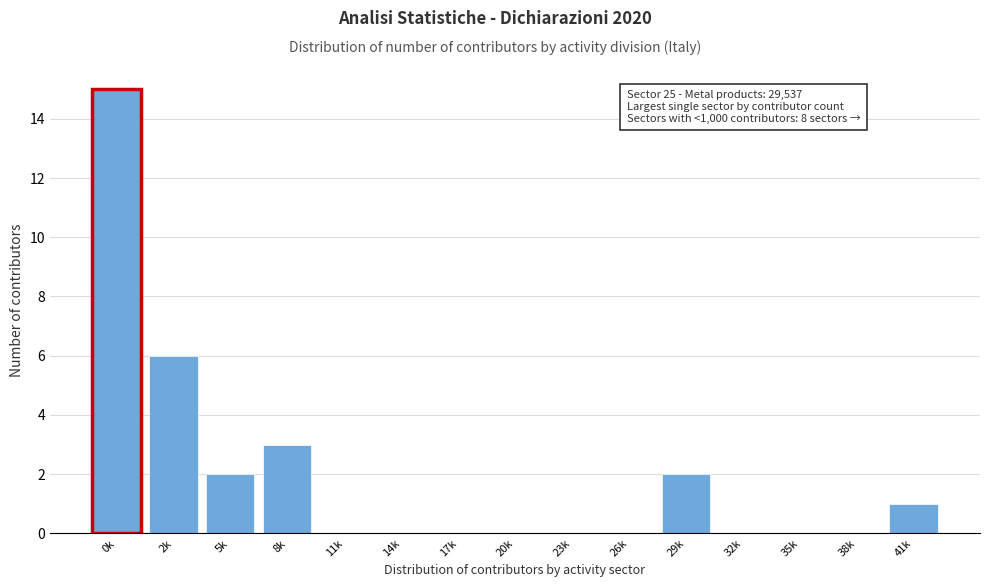

Reading left to right, list all the values displayed in this chart.

0k=15	2k=6	5k=2	8k=3	11k=0	14k=0	17k=0	20k=0	23k=0	26k=0	29k=2	32k=0	35k=0	38k=0	41k=1